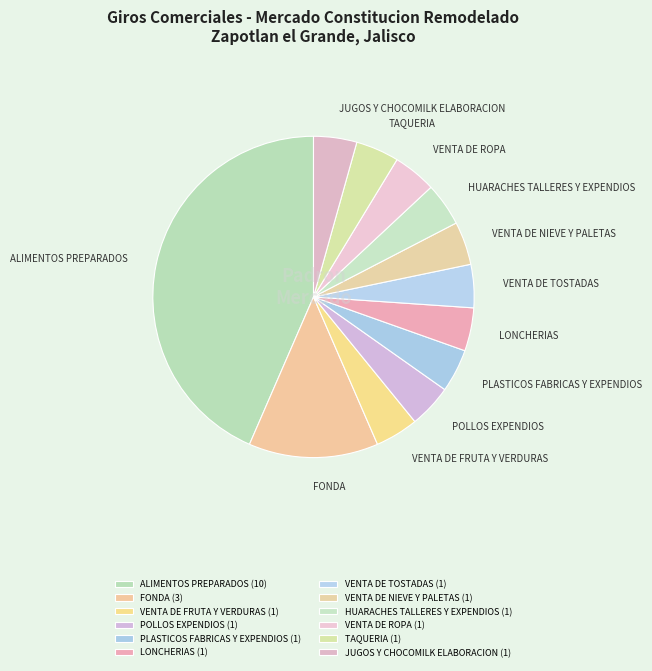

Approximately how many times larger is the value at VENTA DE TOSTADAS compared to JUGOS Y CHOCOMILK ELABORACION?

1.0